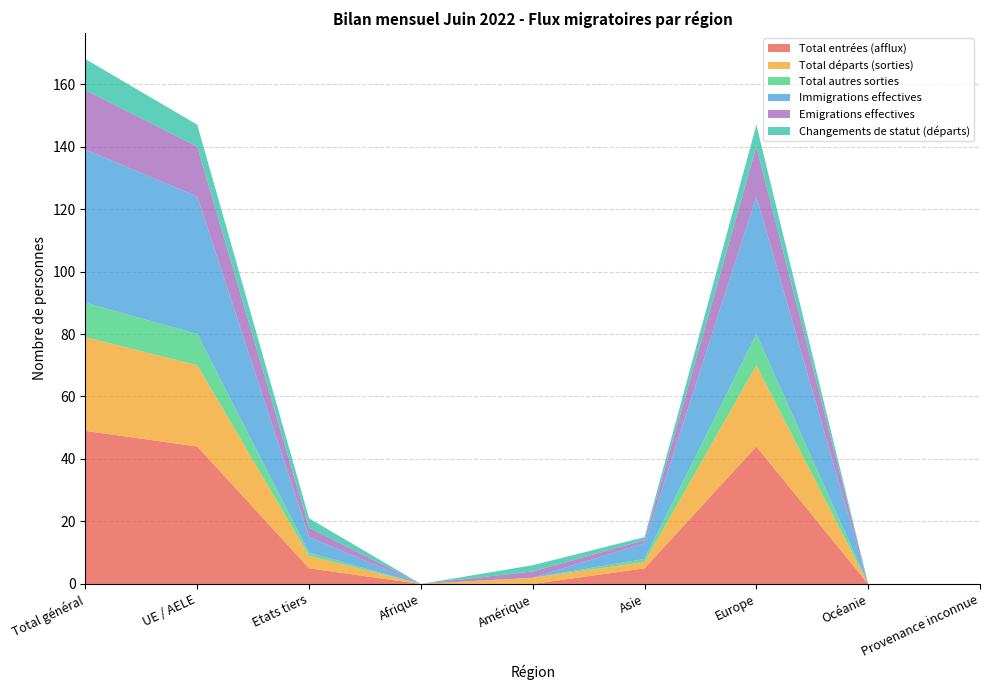

Reading right to left, list all the values displayed in this chart.

Total entrées (afflux): Provenance inconnue=0	Océanie=0	Europe=44	Asie=5	Amérique=0	Afrique=0	Etats tiers=5	UE / AELE=44	Total général=49
Total départs (sorties): Provenance inconnue=0	Océanie=0	Europe=26	Asie=2	Amérique=2	Afrique=0	Etats tiers=4	UE / AELE=26	Total général=30
Total autres sorties: Provenance inconnue=0	Océanie=0	Europe=10	Asie=1	Amérique=0	Afrique=0	Etats tiers=1	UE / AELE=10	Total général=11
Immigrations effectives: Provenance inconnue=0	Océanie=0	Europe=44	Asie=5	Amérique=0	Afrique=0	Etats tiers=5	UE / AELE=44	Total général=49
Emigrations effectives: Provenance inconnue=0	Océanie=0	Europe=16	Asie=1	Amérique=2	Afrique=0	Etats tiers=3	UE / AELE=16	Total général=19
Changements de statut (départs): Provenance inconnue=0	Océanie=0	Europe=7	Asie=1	Amérique=2	Afrique=0	Etats tiers=3	UE / AELE=7	Total général=10